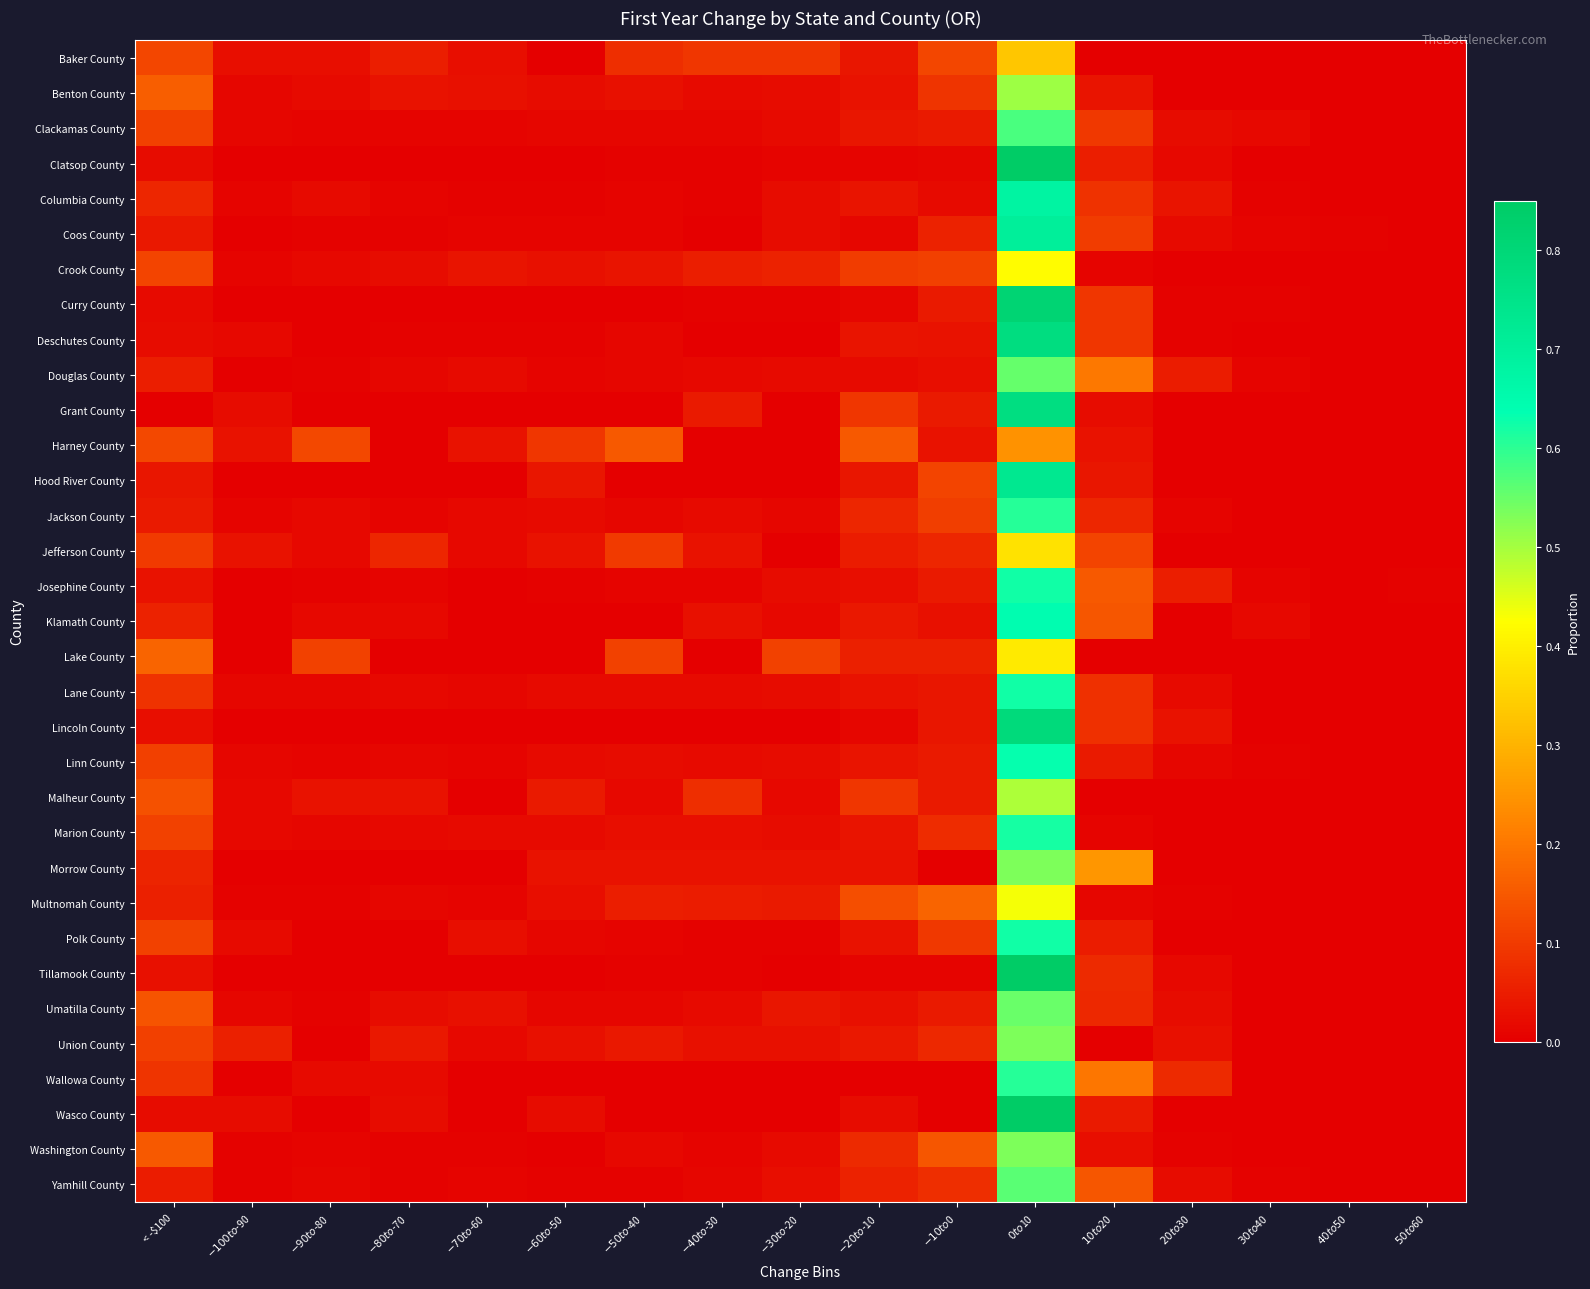

Rank the series by their maximum value, from lowest to highest.

Harney County, Baker County, Jefferson County, Lake County, Crook County, Multnomah County, Malheur County, Benton County, Morrow County, Washington County, Union County, Umatilla County, Douglas County, Yamhill County, Clackamas County, Jackson County, Wallowa County, Marion County, Lane County, Polk County, Josephine County, Linn County, Klamath County, Columbia County, Coos County, Hood River County, Grant County, Deschutes County, Lincoln County, Curry County, Tillamook County, Wasco County, Clatsop County